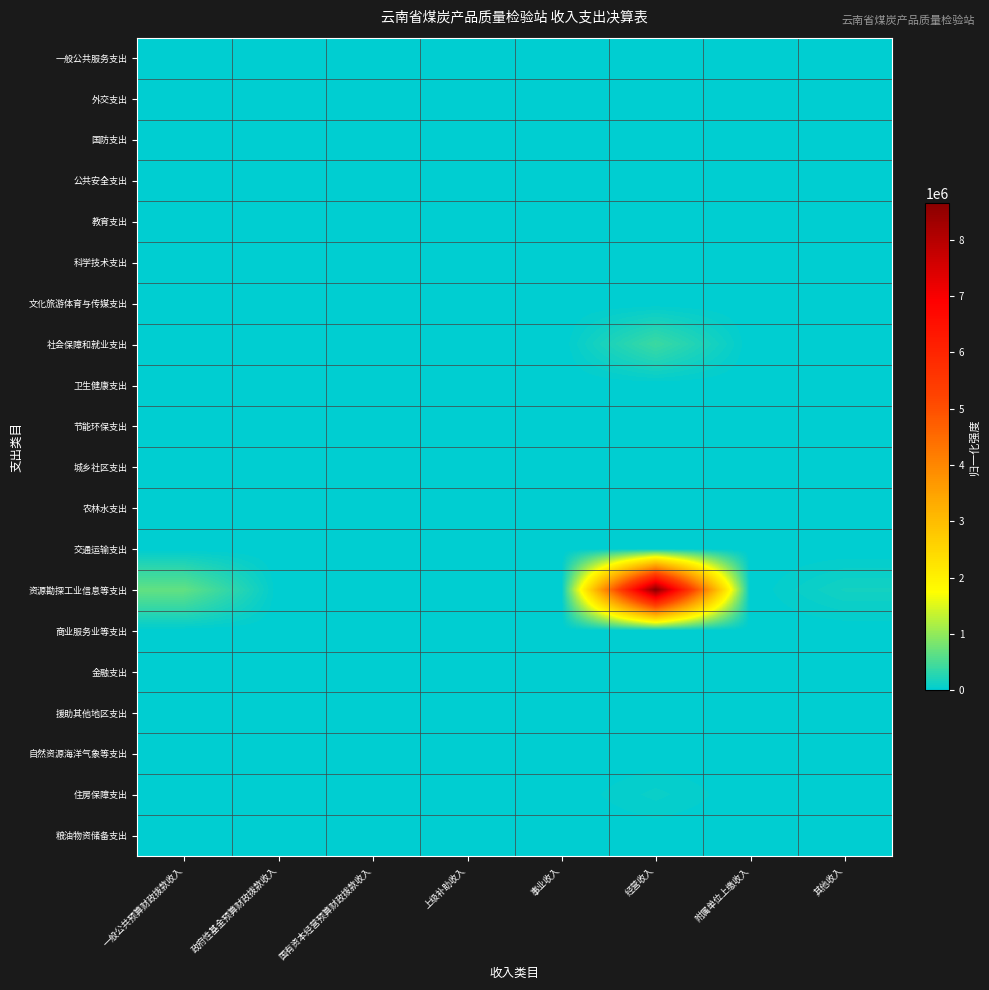

At which category is the sum across all series the highest?

经营收入